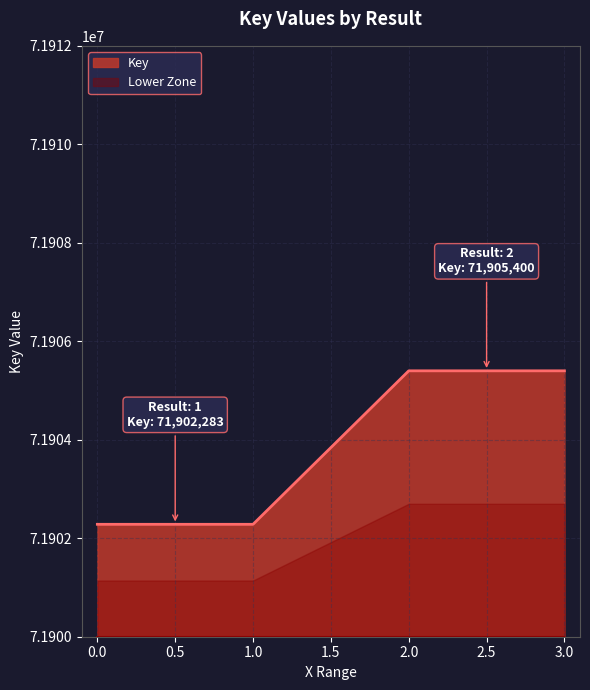

Reading left to right, list all the values displayed in this chart.

71902283	71905400